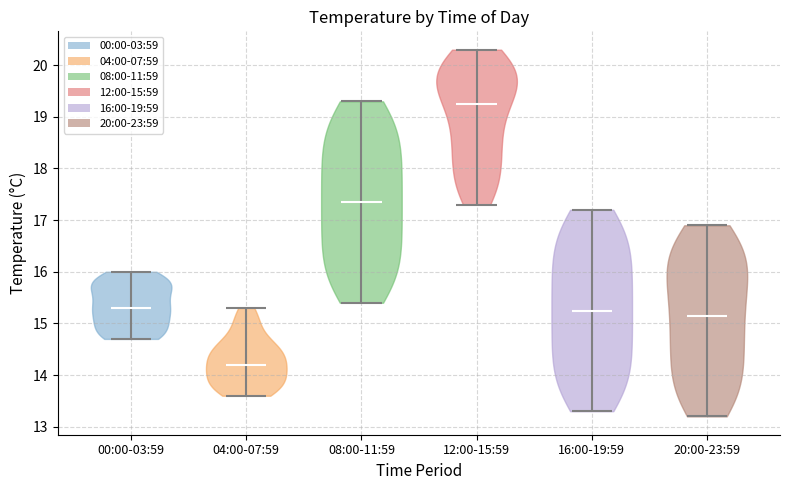

Reading left to right, read every violin against the y-axis: where its median line is, and the lowest and highest points it reaches. The values are not printed on the chart, so give them approximately, as read against the axis.

00:00-03:59: median line 15.3, lowest point 14.7, highest point 16.0
04:00-07:59: median line 14.2, lowest point 13.6, highest point 15.3
08:00-11:59: median line 17.4, lowest point 15.4, highest point 19.3
12:00-15:59: median line 19.3, lowest point 17.3, highest point 20.3
16:00-19:59: median line 15.3, lowest point 13.3, highest point 17.2
20:00-23:59: median line 15.2, lowest point 13.2, highest point 16.9